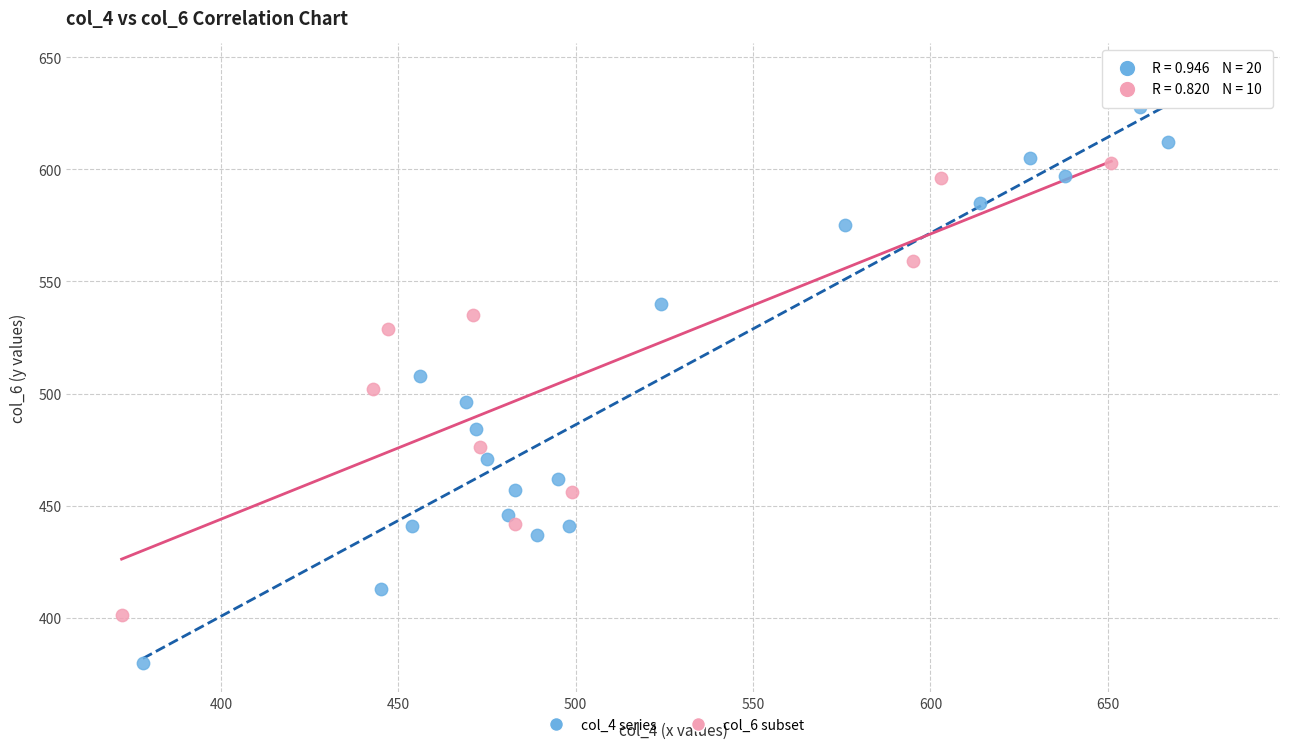

Which series contains the highest Y value?

col_4 series